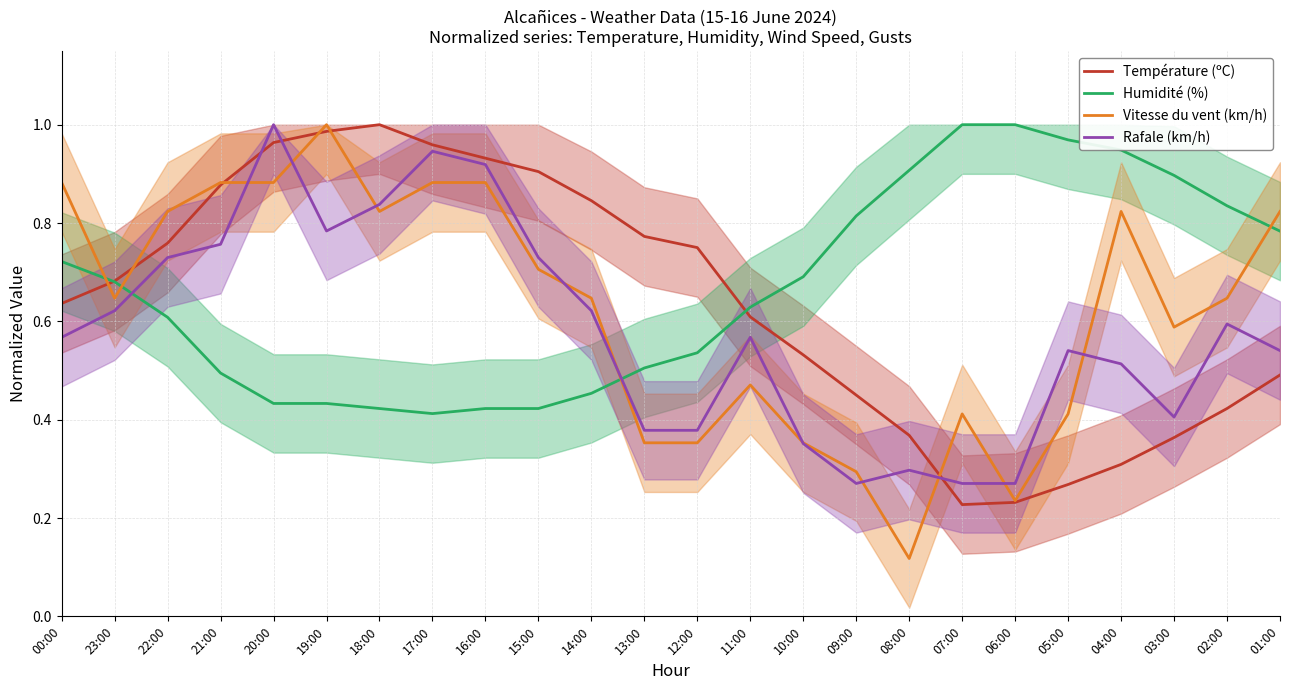

What are all the series names shown in the legend?

Température (ºC), Humidité (%), Vitesse du vent (km/h), Rafale (km/h)